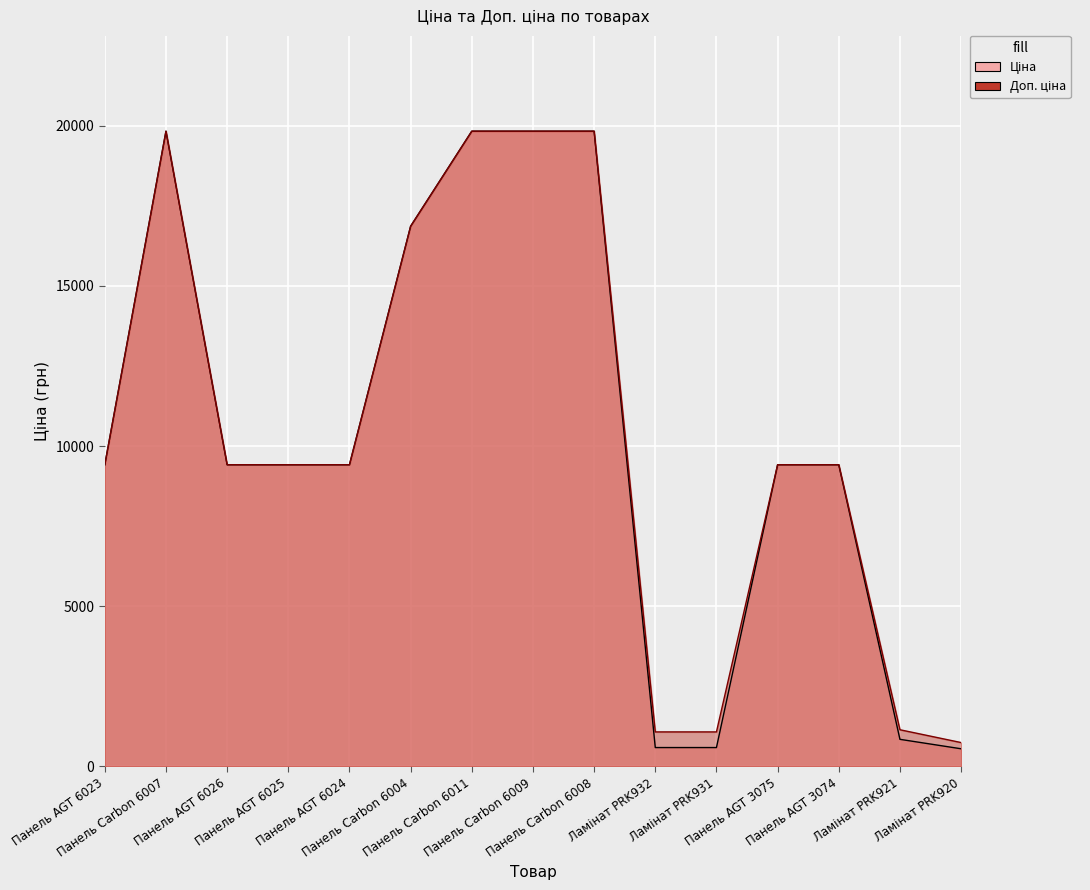

Between Панель AGT 3074 and Панель Carbon 6011, which is larger?

Панель Carbon 6011